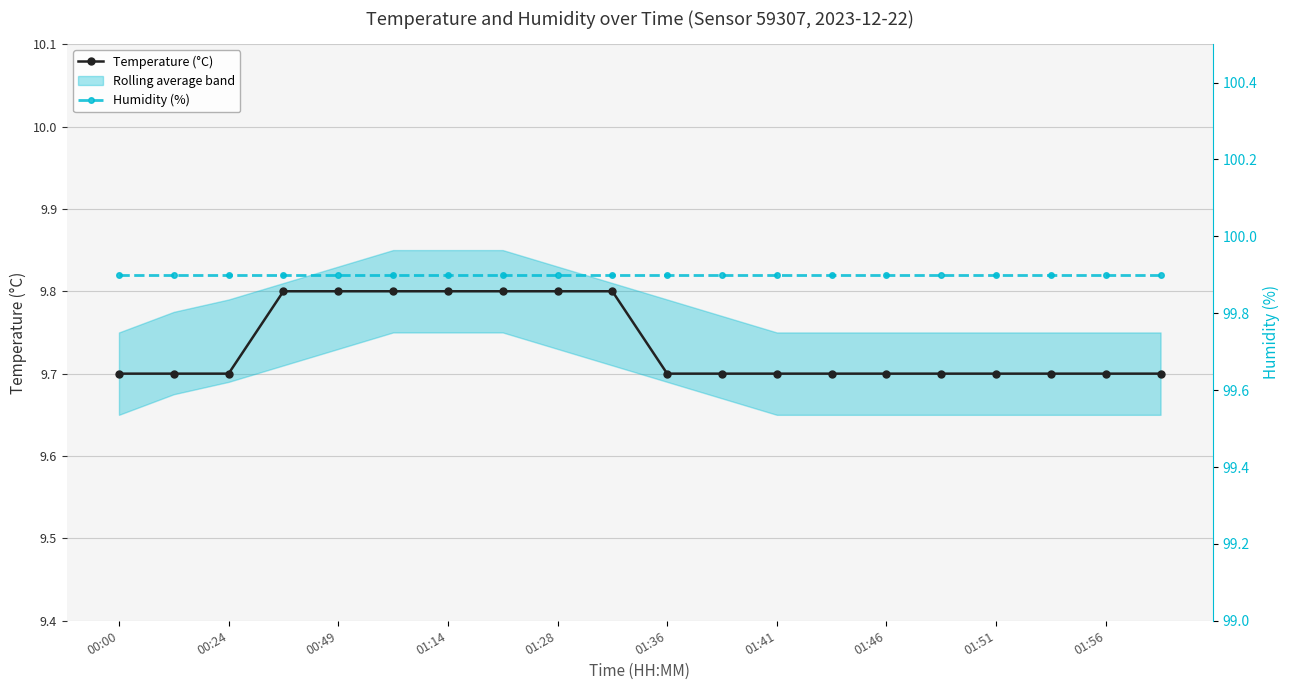

Is it true that Temperature (°C) equals 9.8 at 00:49?

True